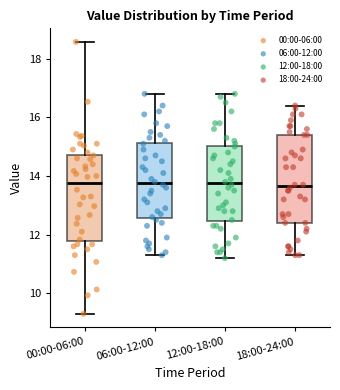

Reading left to right, read every box against the y-axis: the position of its median line, the range the box covers, and the ends of its whiskers. The values are not printed on the chart, so give them approximately, as read against the axis.

00:00-06:00: median 13.8, box 11.8 to 14.8, whiskers 9.4 to 18.6
06:00-12:00: median 13.8, box 12.6 to 15.2, whiskers 11.4 to 16.8
12:00-18:00: median 13.8, box 12.4 to 15.0, whiskers 11.2 to 16.8
18:00-24:00: median 13.6, box 12.4 to 15.4, whiskers 11.4 to 16.4